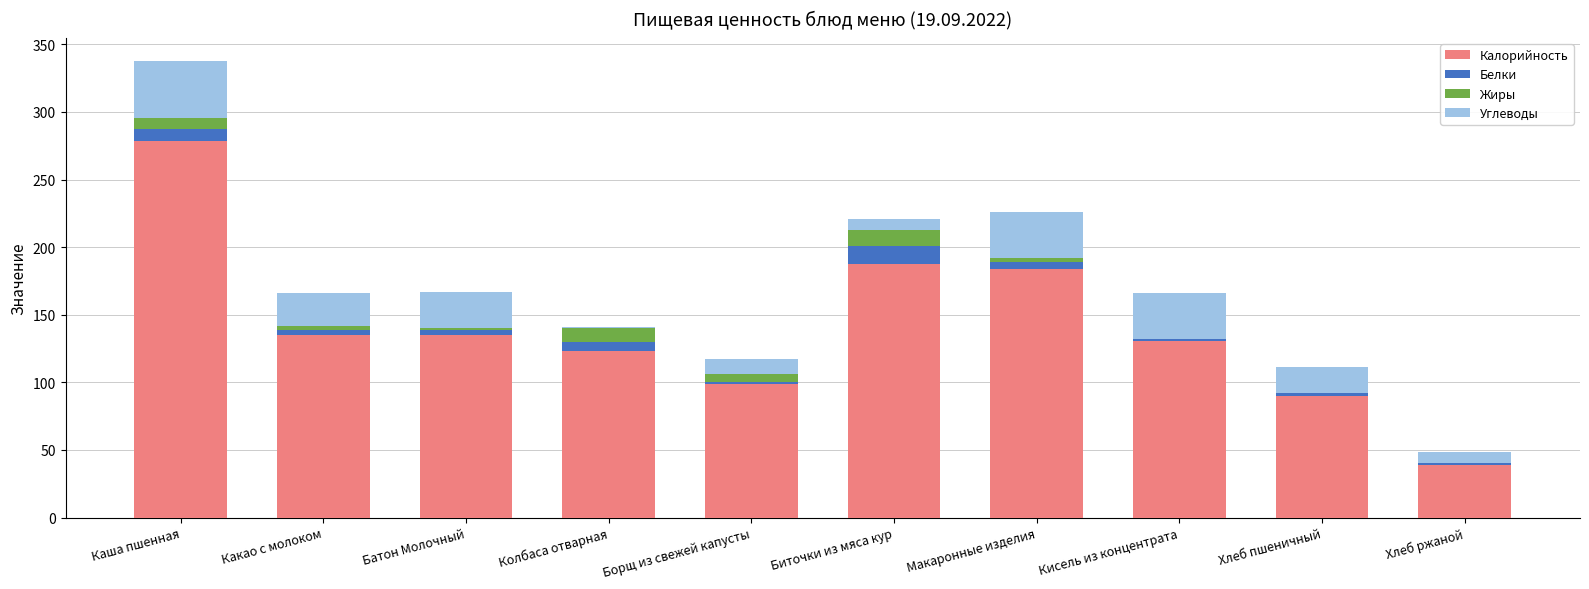

How many categories are shown in the chart?

10